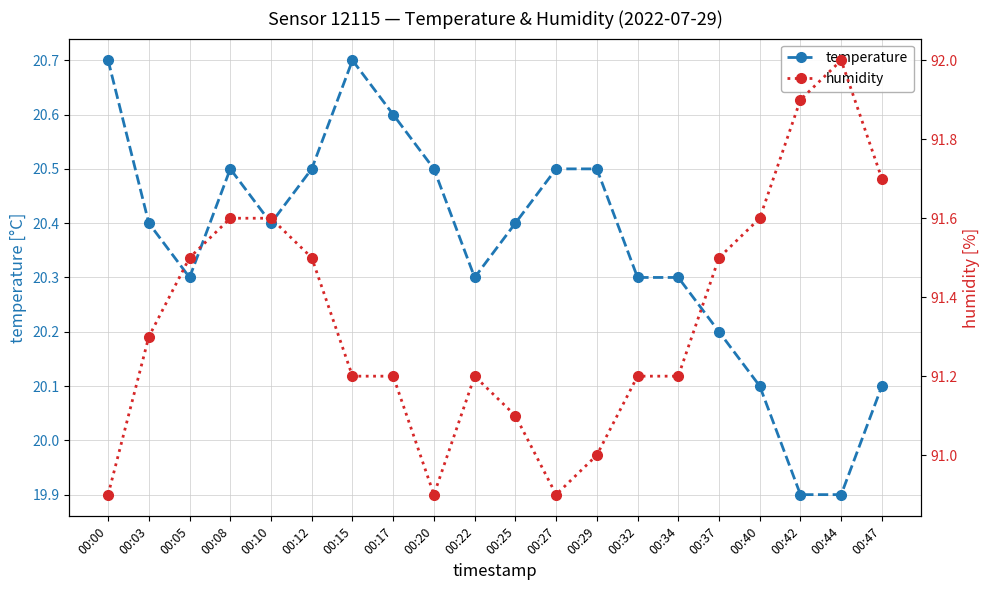

Where is the first local minimum for temperature?

00:05